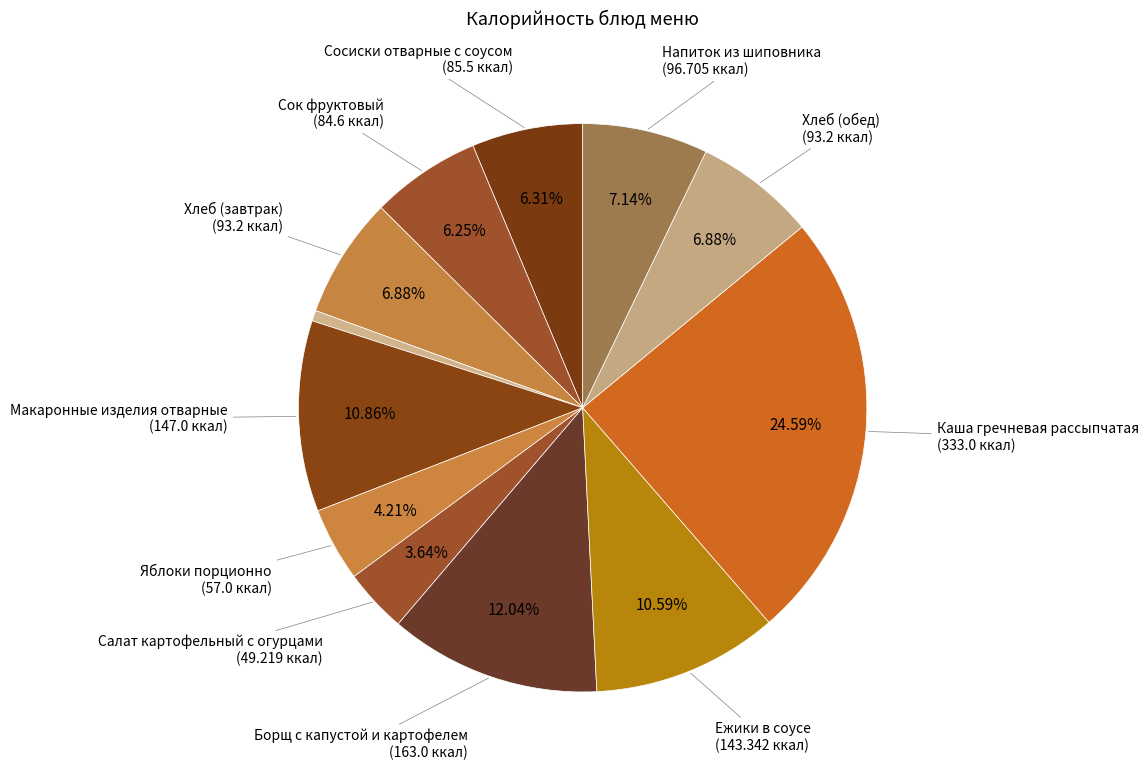

Rank the categories by value from lowest to highest.

Горошек зеленый консервированный, Салат картофельный с огурцами, Яблоки порционно, Сок фруктовый, Сосиски отварные с соусом, Хлеб (завтрак), Хлеб (обед), Напиток из шиповника, Ежики в соусе, Макаронные изделия отварные, Борщ с капустой и картофелем, Каша гречневая рассыпчатая